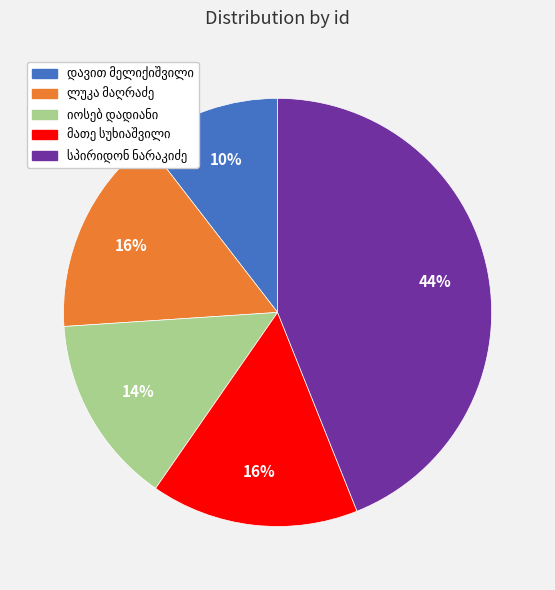

Is there a majority slice in this chart?

No